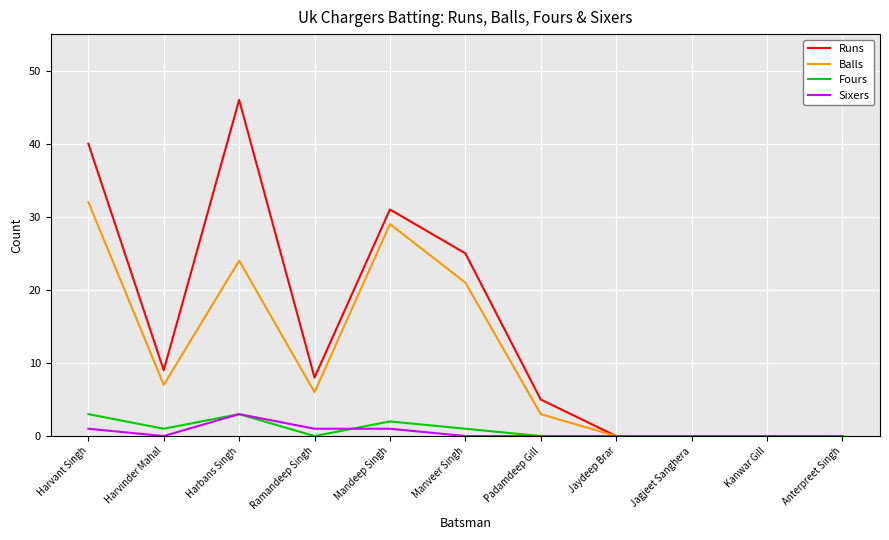

Reading left to right, what are all the values shown in this chart?

Runs: 40	9	46	8	31	25	5	0	0	0	0
Balls: 32	7	24	6	29	21	3	0	0	0	0
Fours: 3	1	3	0	2	1	0	0	0	0	0
Sixers: 1	0	3	1	1	0	0	0	0	0	0